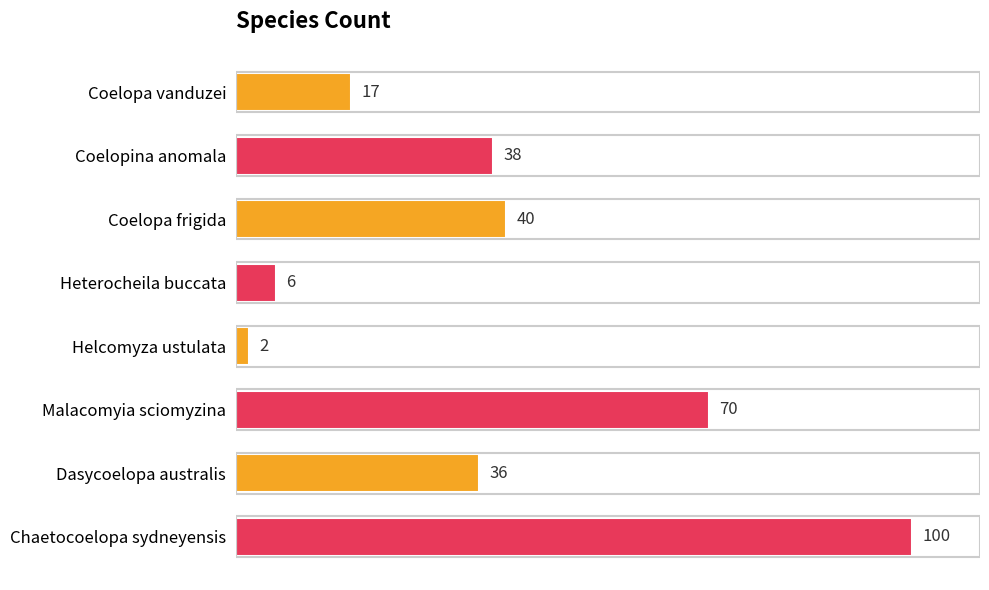

Does the chart contain stacked bars?

No